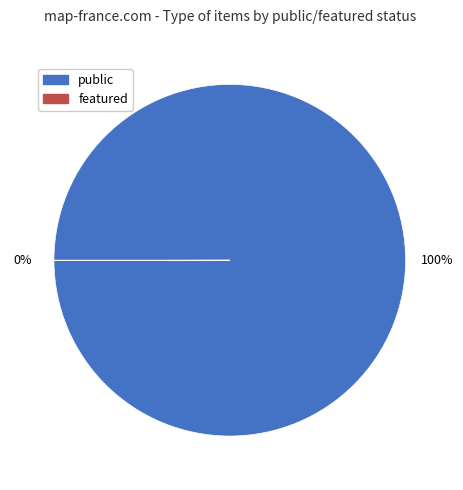

Does any single category account for the majority?

Yes